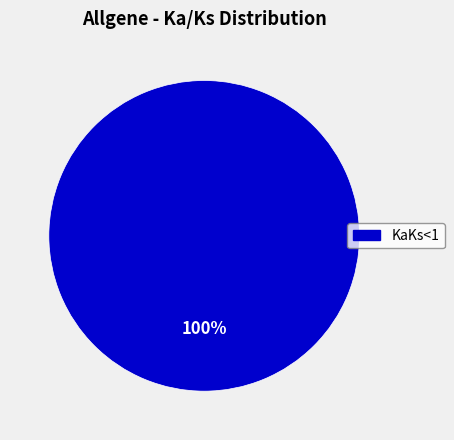

How many segments does this pie chart have?

1